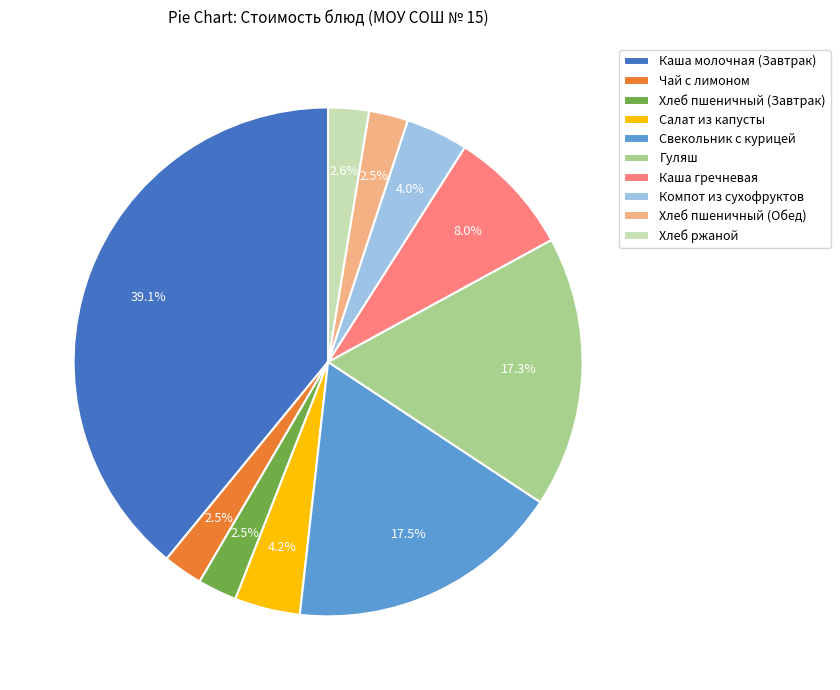

What is the total percentage of Чай с лимоном and Компот из сухофруктов?

6.5%